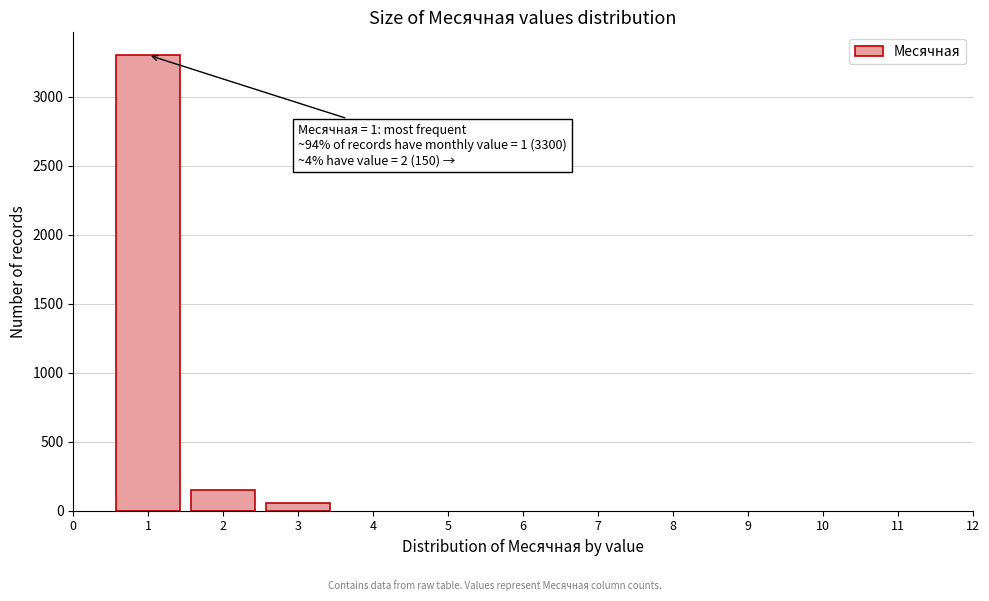

Reading left to right, transcribe all the data shown in this chart.

1=3300	2=150	3=56